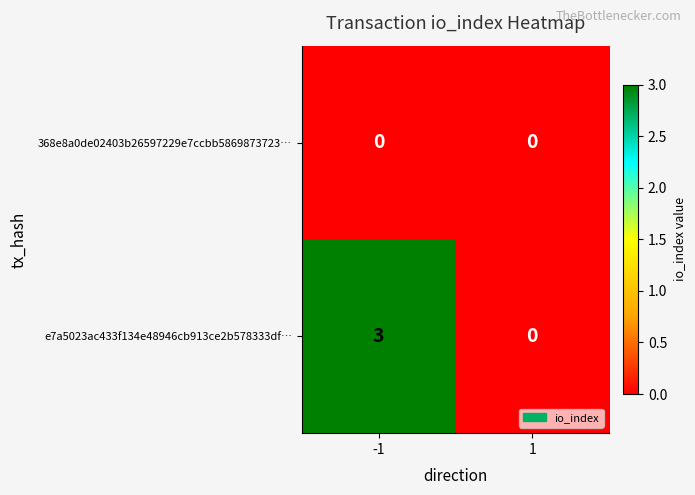

Reading left to right, list all the values displayed in this chart.

368e8a0de02403b26597229e7ccbb5869873723…: 0	0
e7a5023ac433f134e48946cb913ce2b578333df…: 3	0